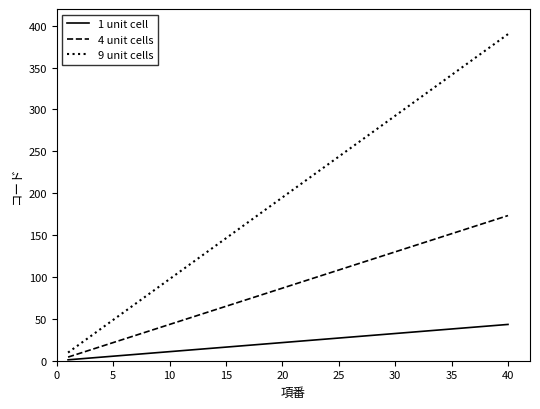

True or false: 1 unit cell and 9 unit cells cross at least once.

False